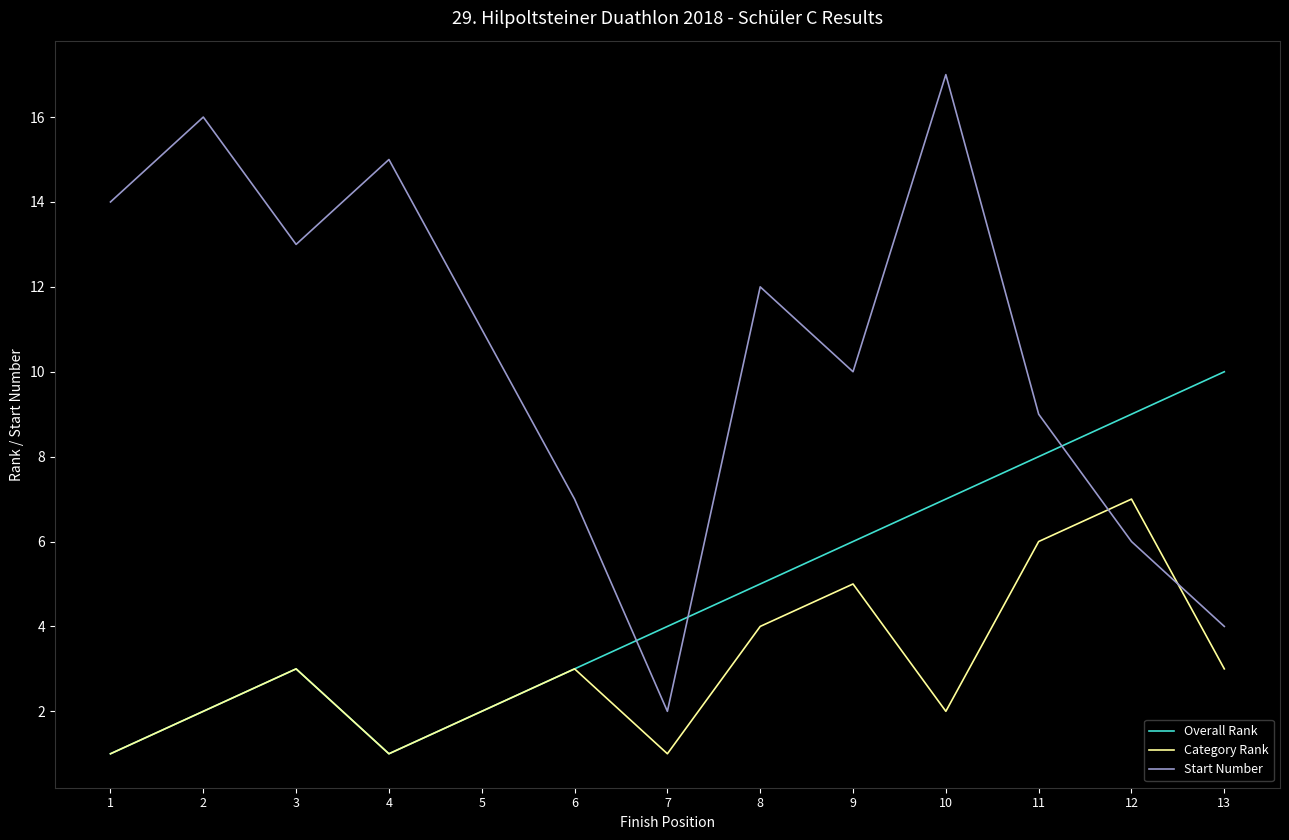

What are all the series names shown in the legend?

Overall Rank, Category Rank, Start Number